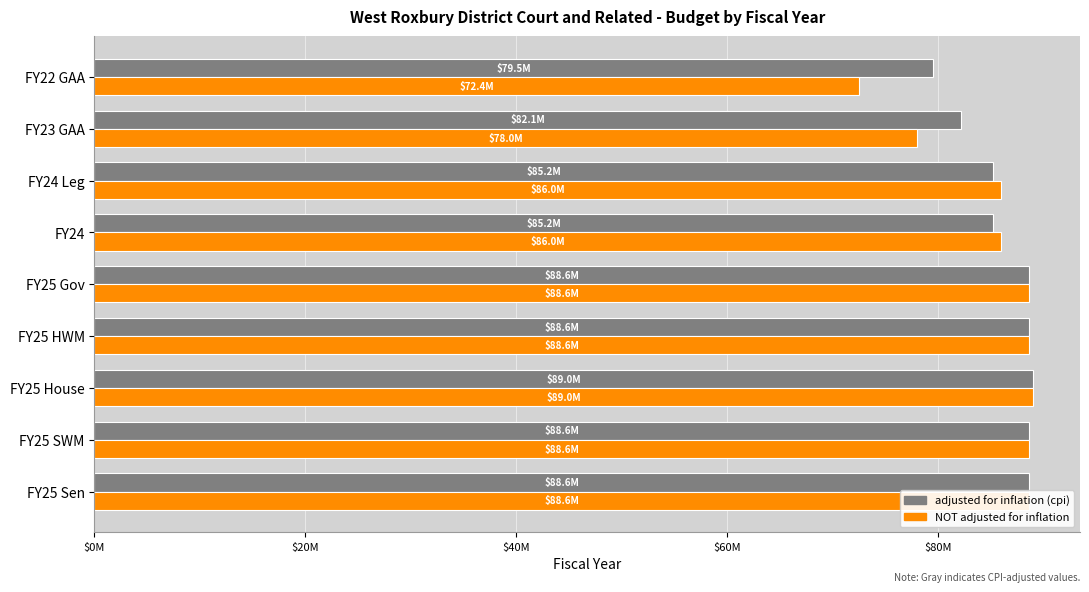

What is the value of the NOT adjusted for inflation bar at the 8th from the left?

77961371